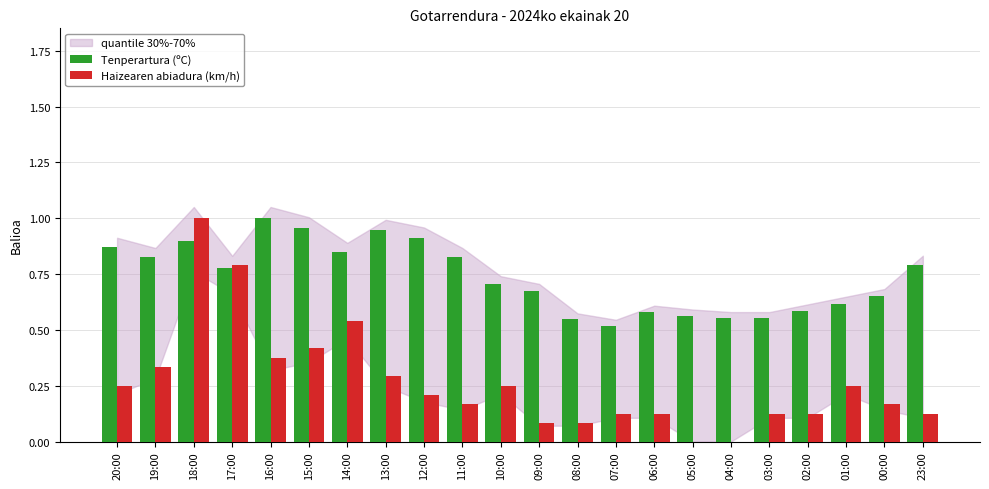

At which category is the sum across all series the highest?

18:00